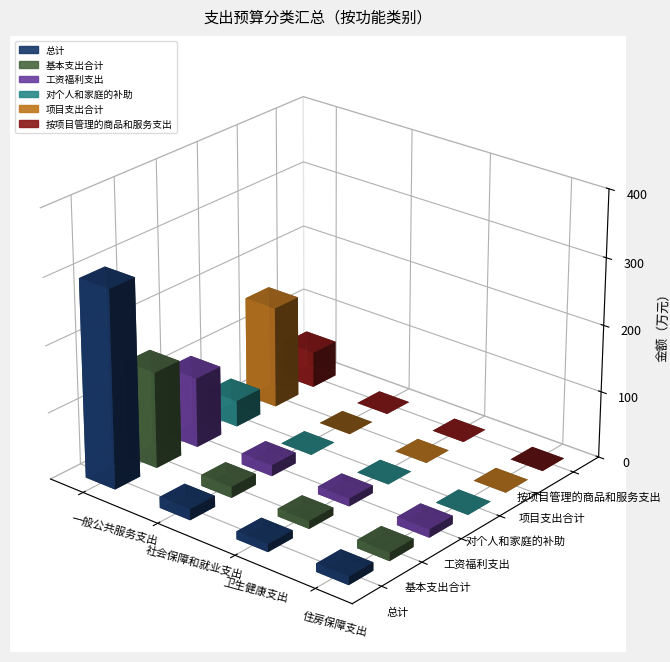

Are the bars horizontal?

No